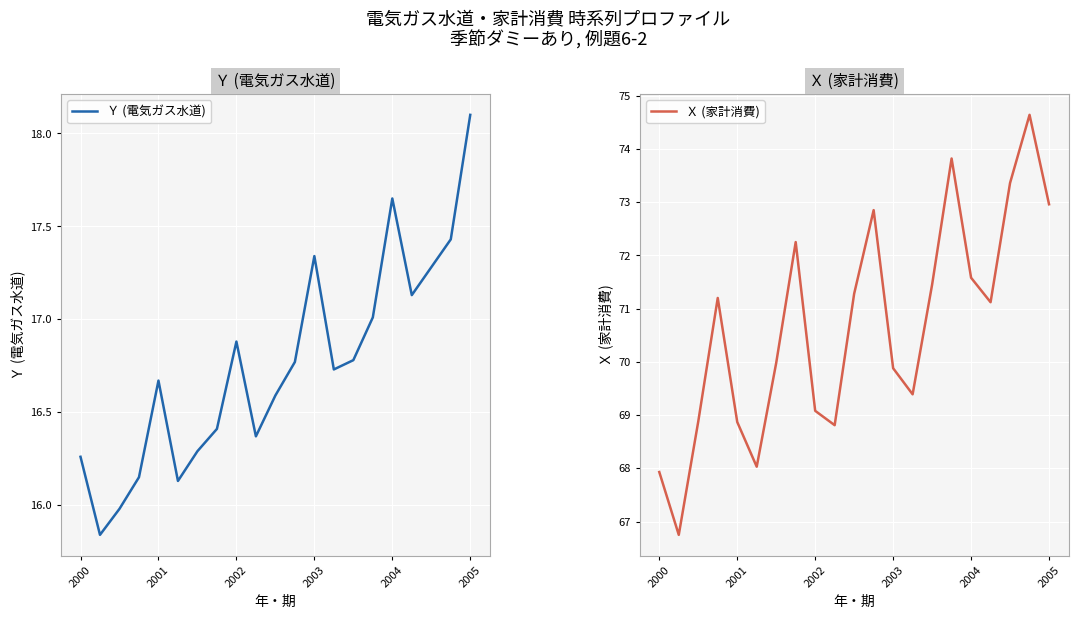

True or false: Ｘ (家計消費) has a value of 71.6 at 2004.

True